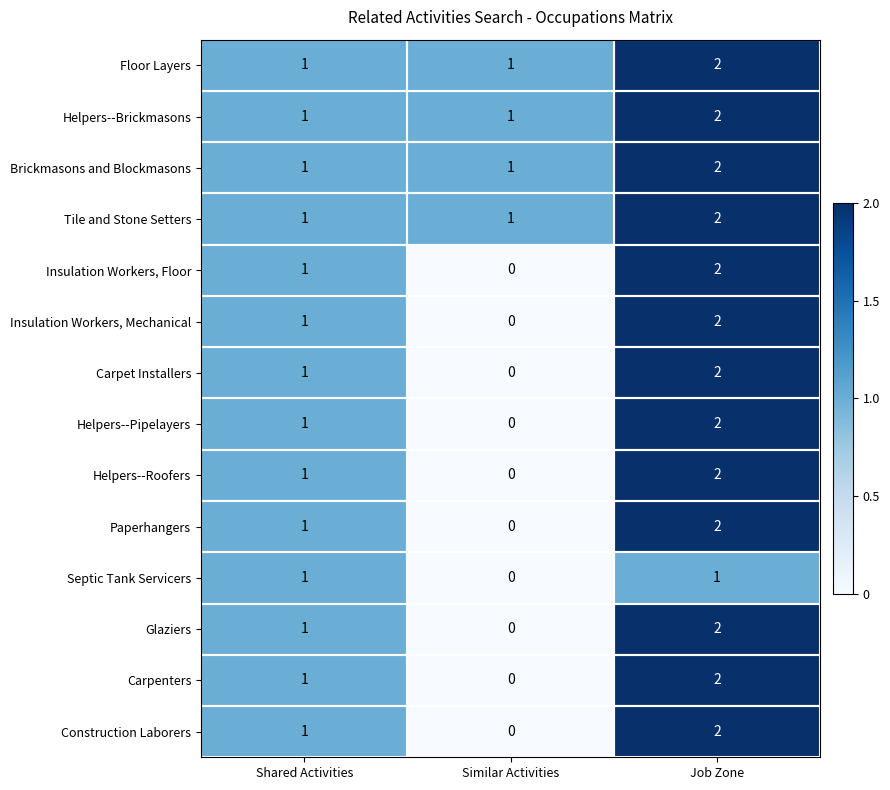

True or false: Floor Layers has a value of 1 at Job Zone.

False